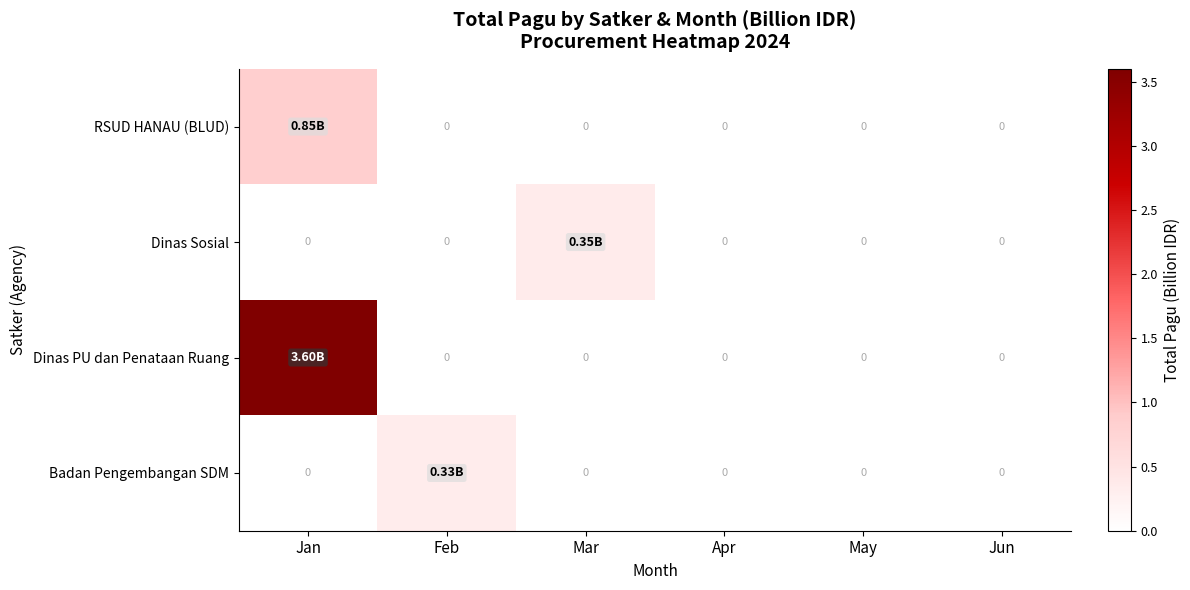

Is the value of Dinas PU dan Penataan Ruang at Mar greater than the value of Dinas Sosial at May?

No